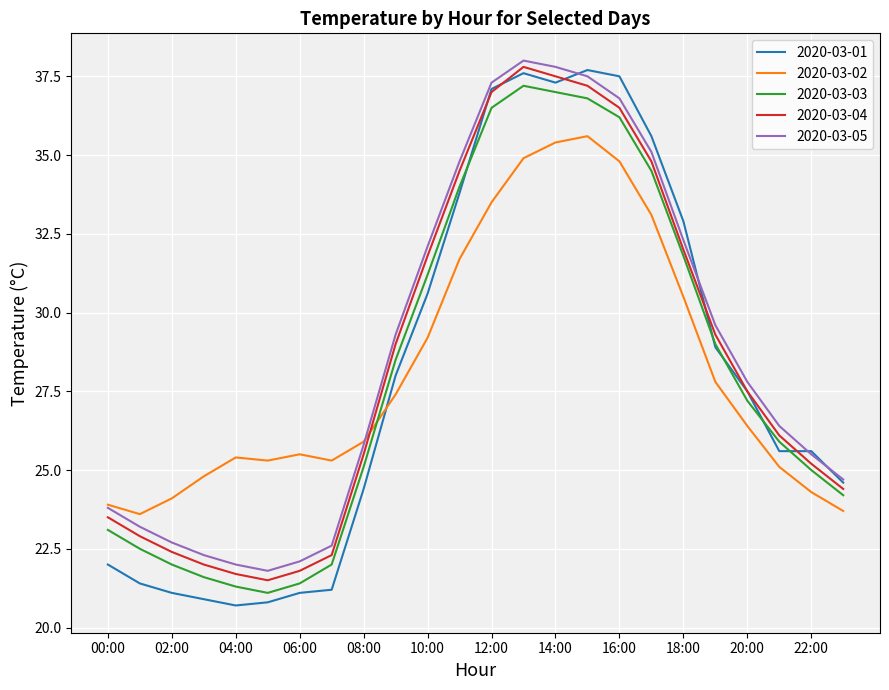

Which series has the largest range (max minus min)?

2020-03-01